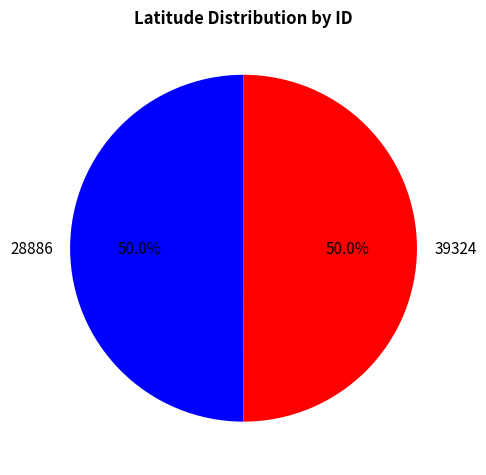

To the nearest percent, what is the average slice percentage?

50%